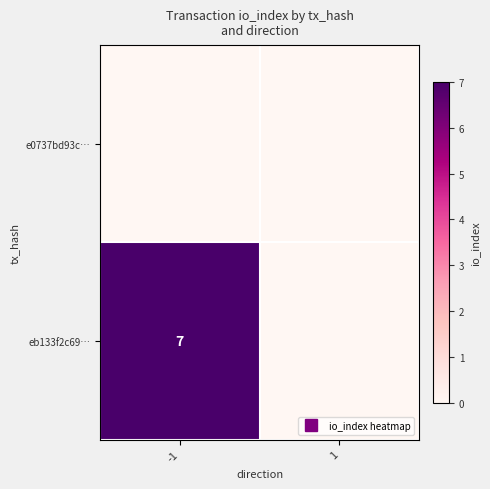

At 1, list the series in order from largest to smallest.

e0737bd93c…, eb133f2c69…